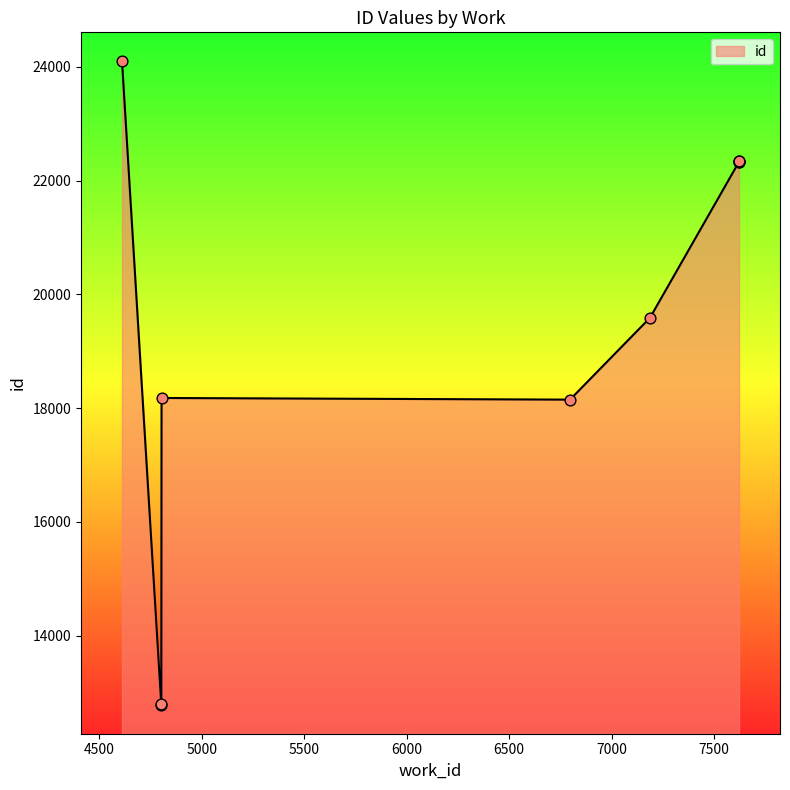

What is the change in value from 7622 to 7622?

+5